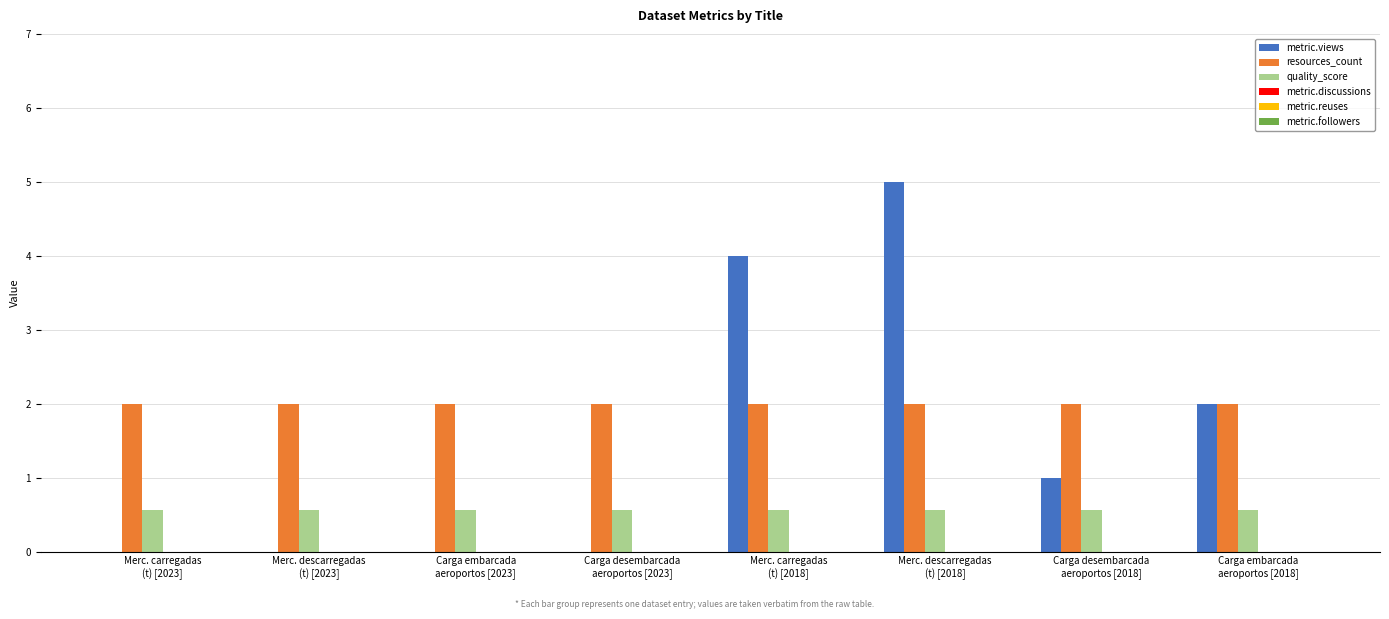

Which series has the largest total across all categories?

resources_count